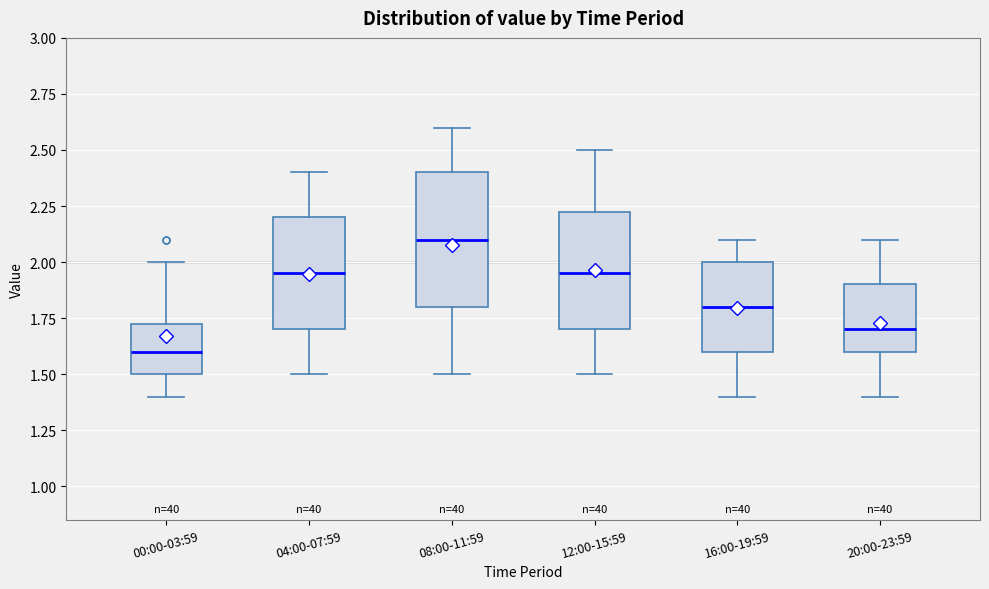

Where does the upper whisker of the box for 20:00-23:59 end on the y-axis? The values are not printed on the chart, so give them approximately, as read against the axis.

2.10